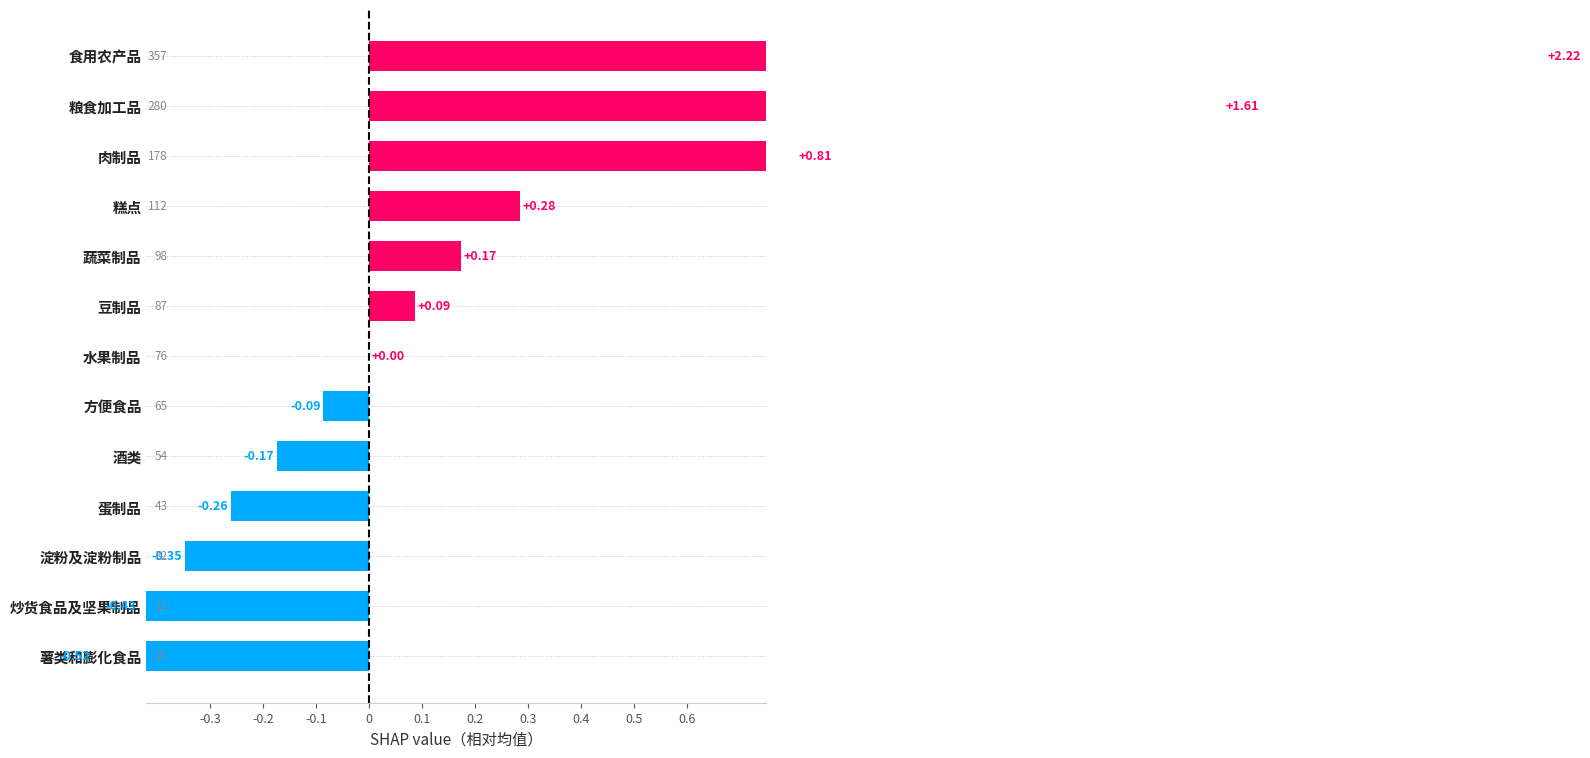

What value does the data have at 炒货食品及坚果制品?

-0.4